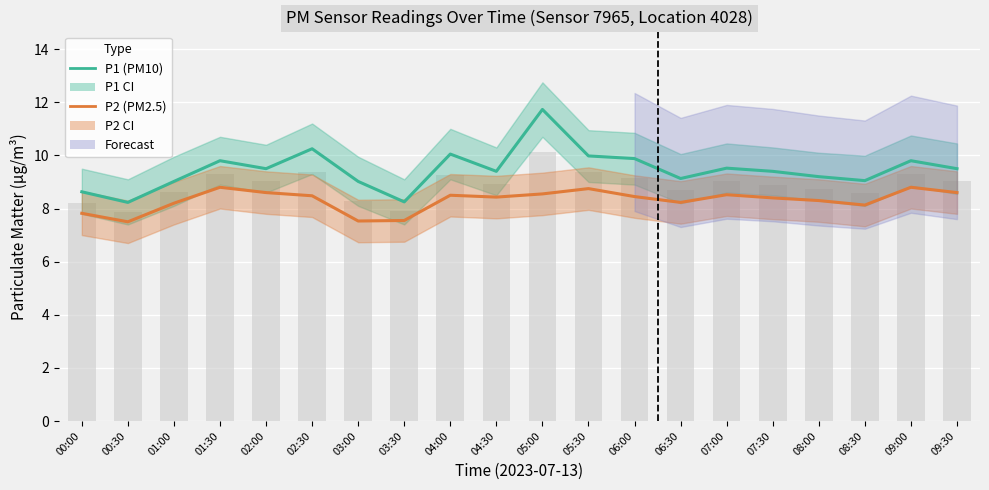

List the series in order of their overall mean, highest first.

P1 (PM10), P2 (PM2.5)